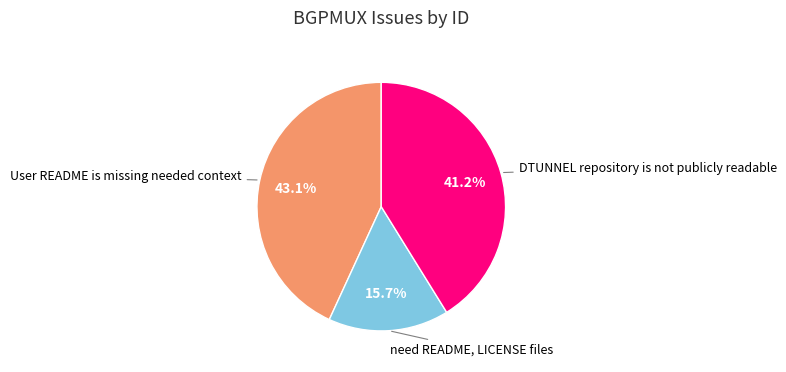

Is there any slice that represents more than half of the pie?

No